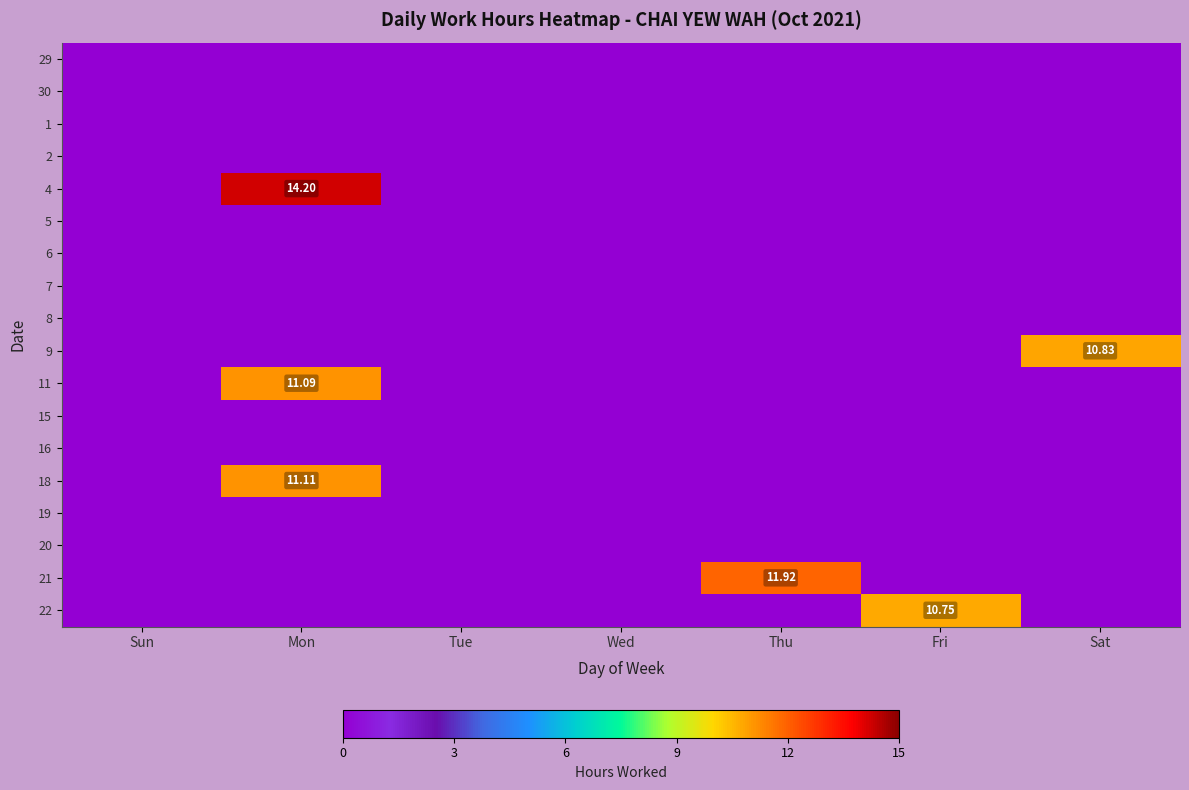

Which category has the highest value in the 4 series?

Mon